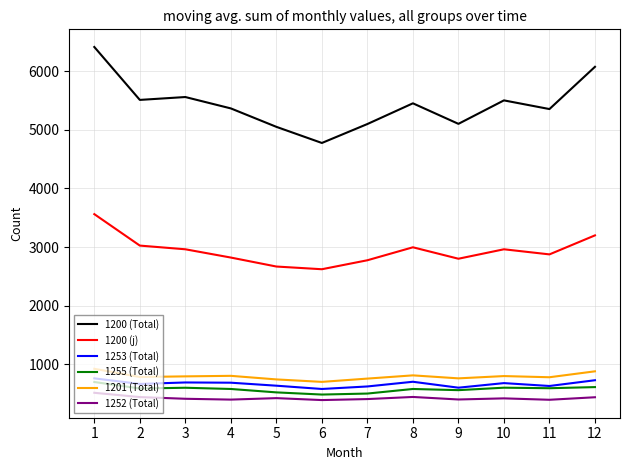

True or false: 1252 (Total) and 1201 (Total) intersect in this chart.

False